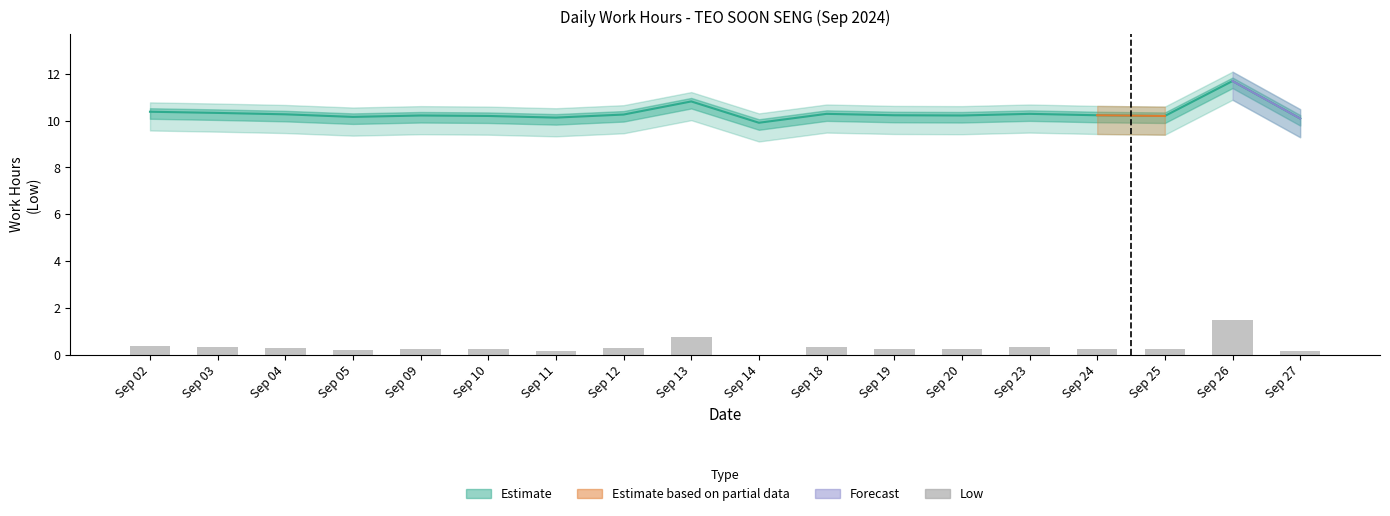

What is the value of the 15th bar from the left?

0.3